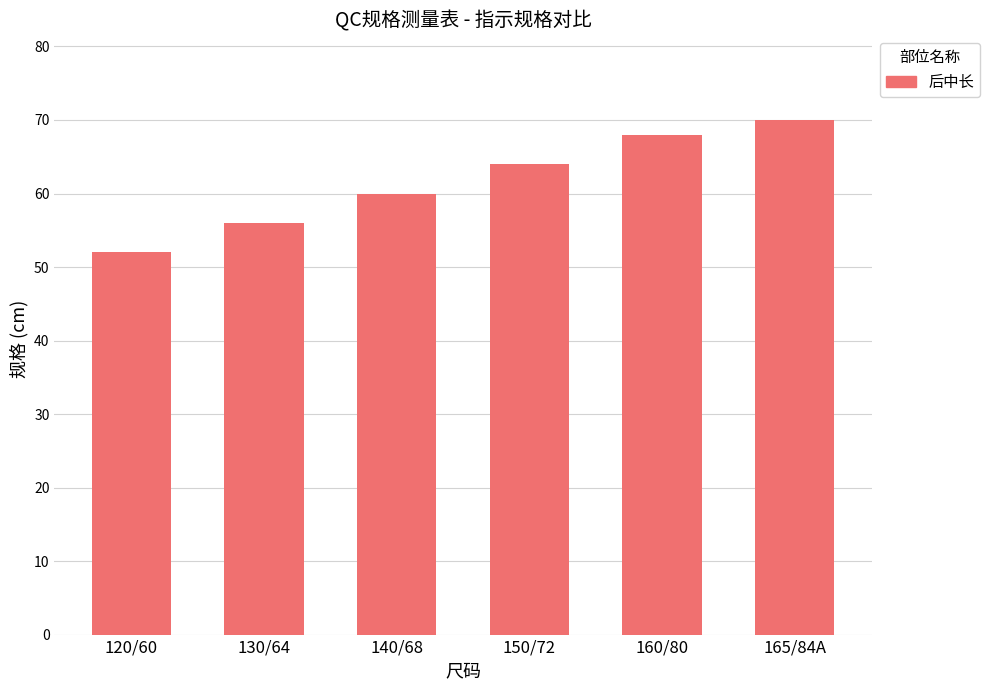

Reading right to left, list all the values displayed in this chart.

70	68	64	60	56	52